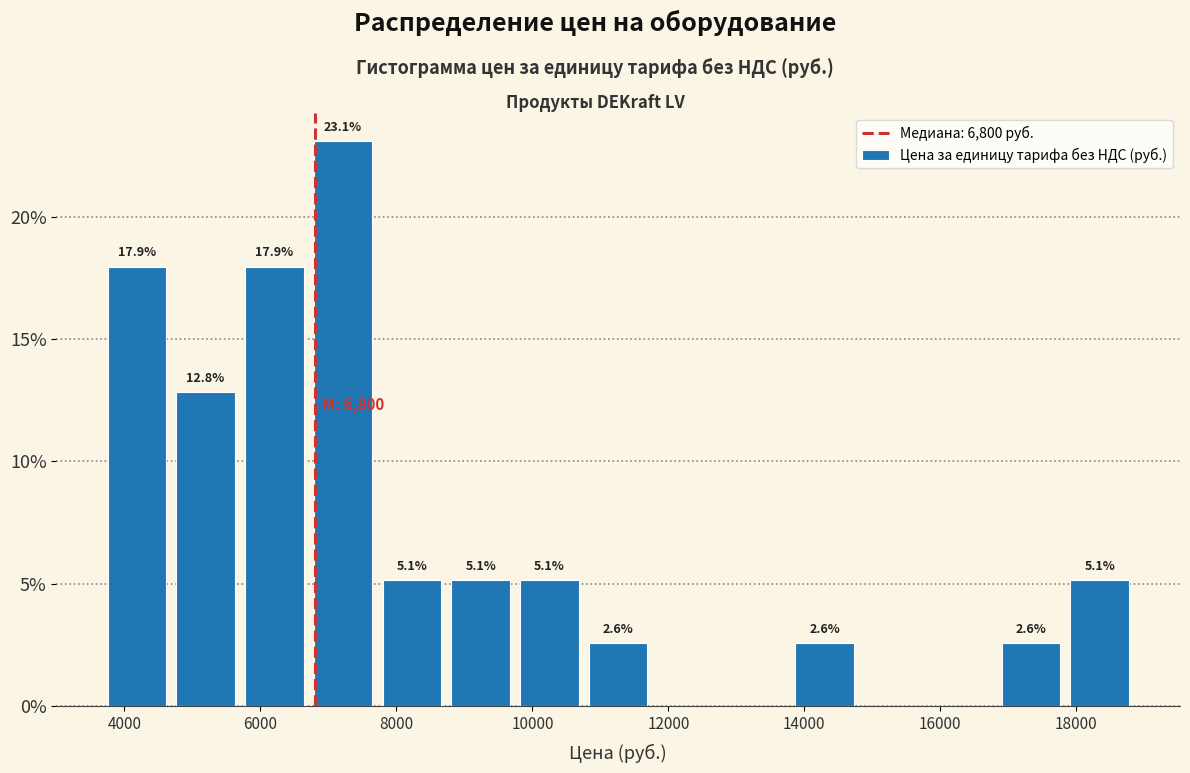

Over which range of the x-axis is the bar tallest?

6800 to 7800